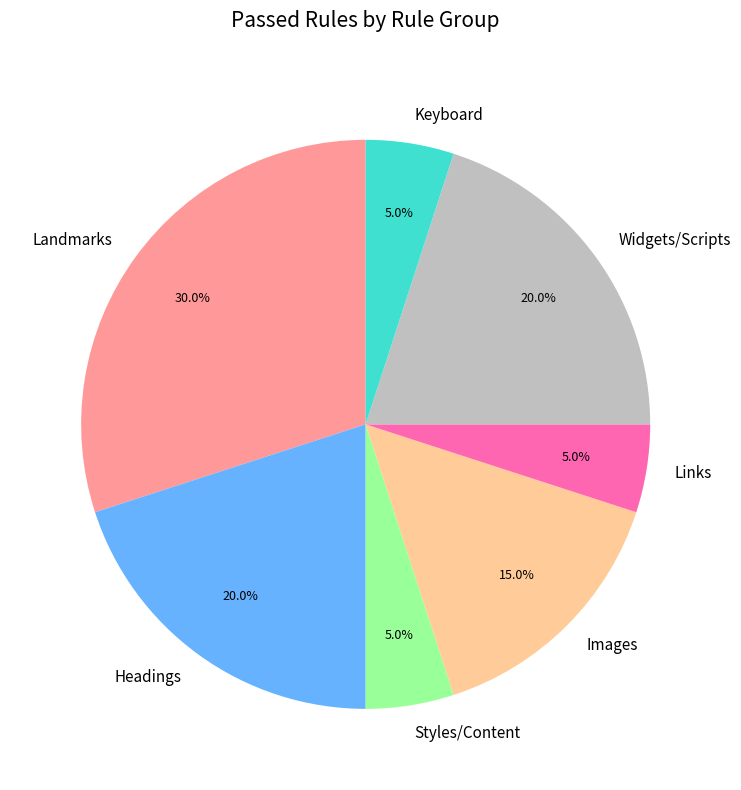

To the nearest percent, what portion does Keyboard represent?

5%